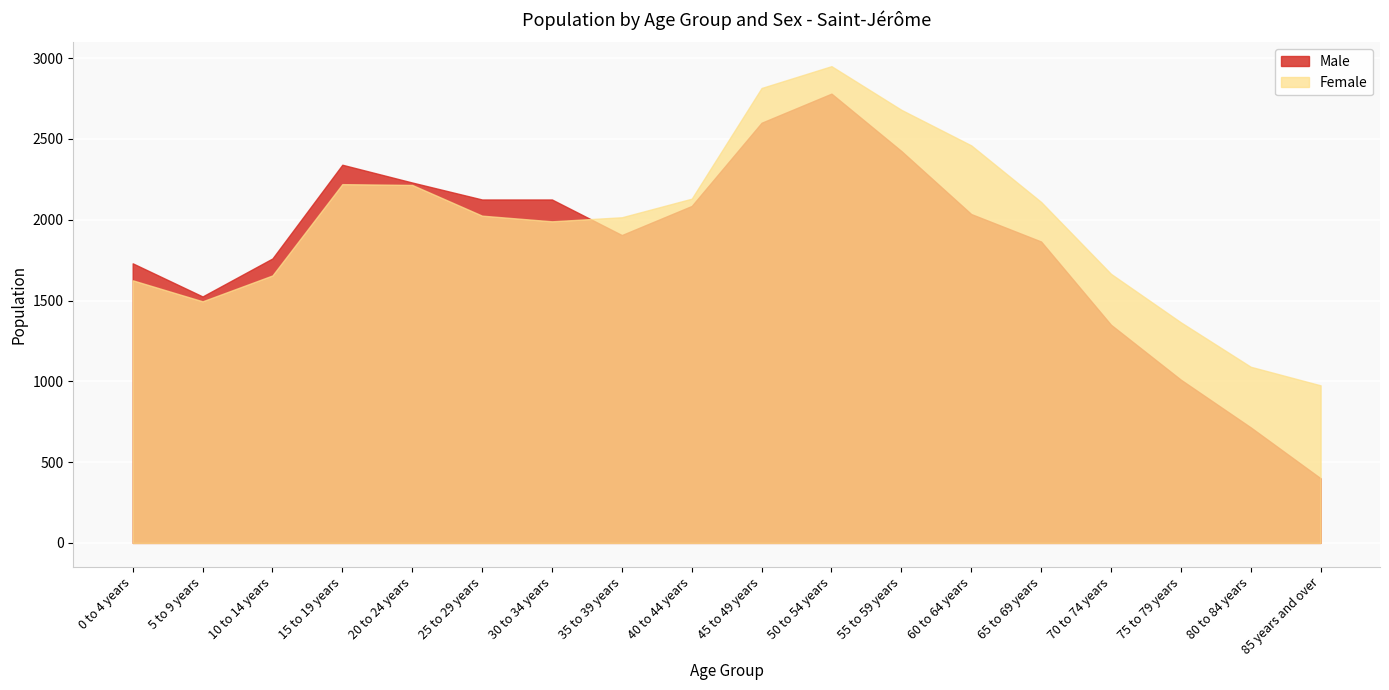

In Male, how many points are lower than both neighbors (excluding endpoints)?

2